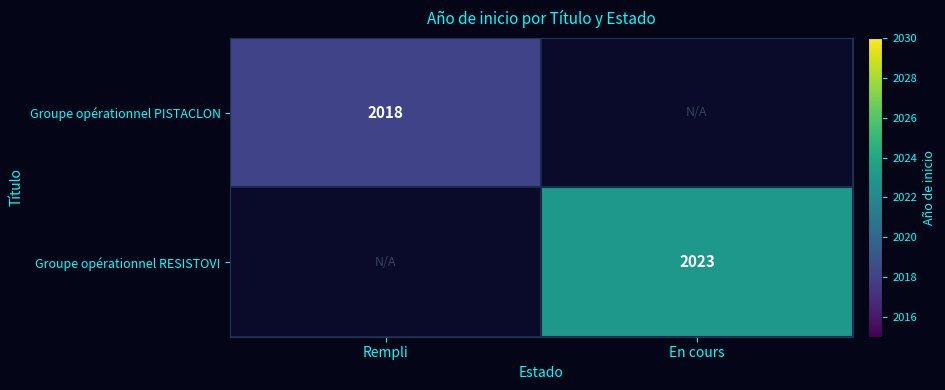

The Groupe opérationnel RESISTOVI series shows 412 at En cours. True or false?

False